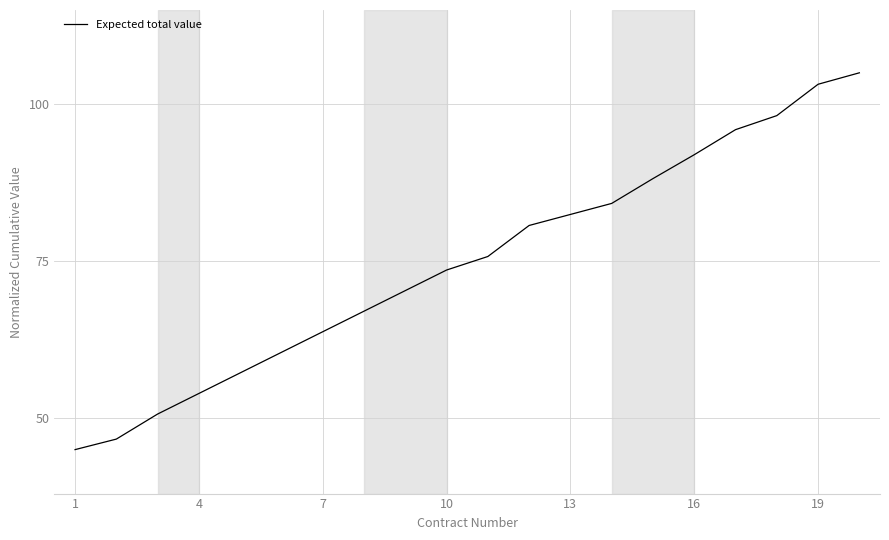

What is the smallest value displayed?

45.0